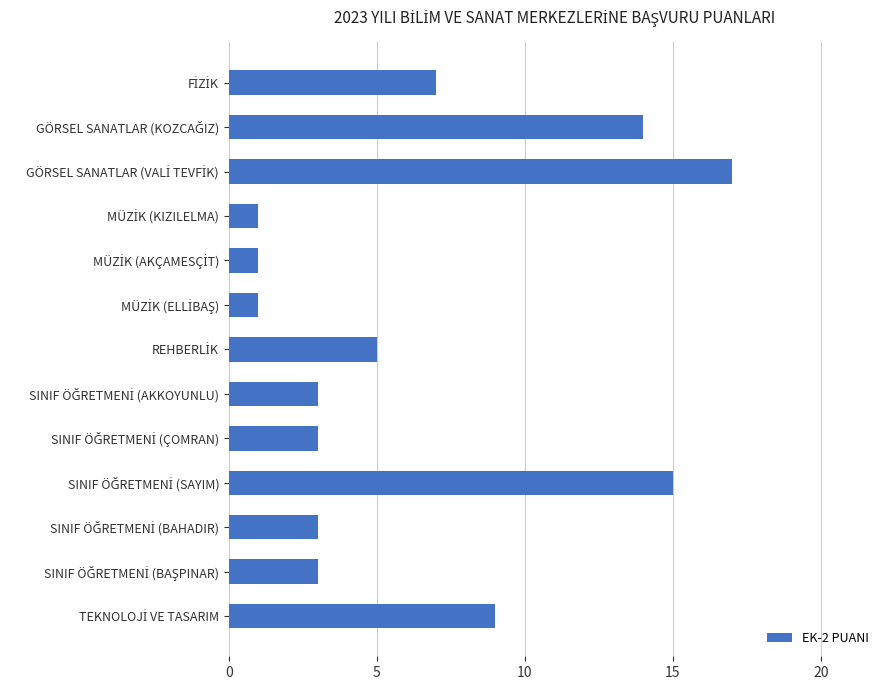

What is the sum of all values?

82